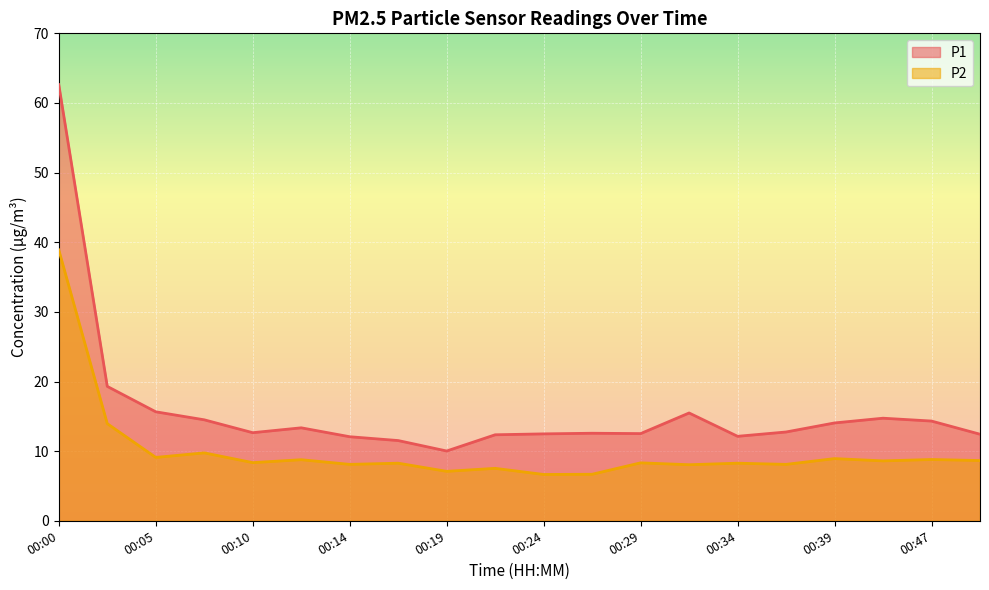

Where does the P1 series first go above 12?

00:00